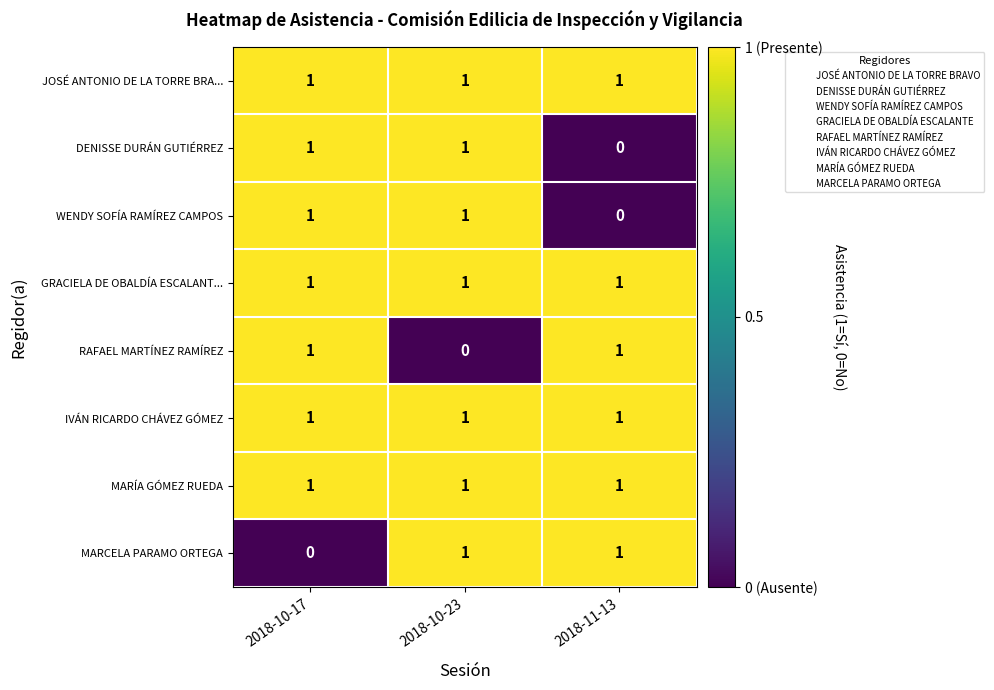

How many series are shown in this chart?

8